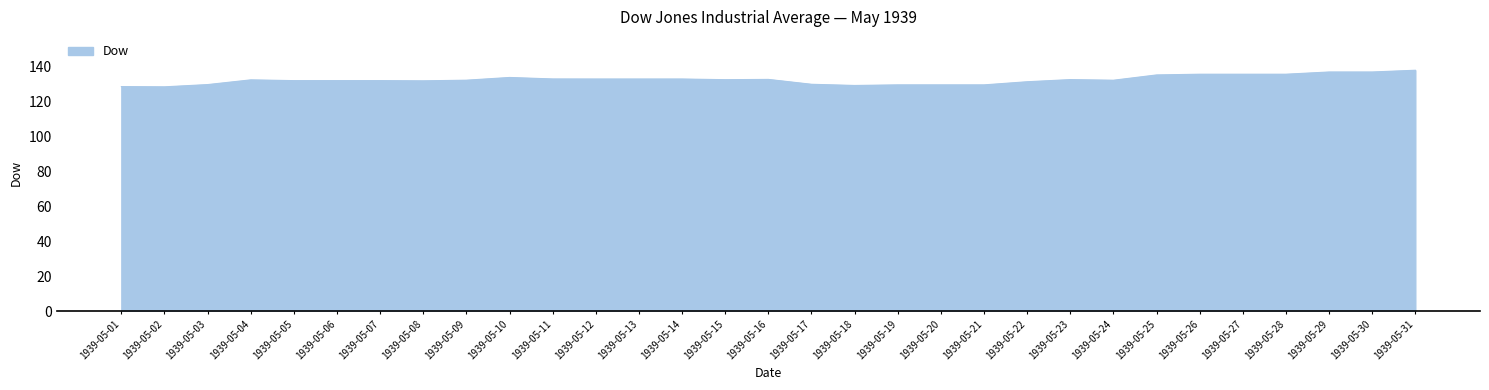

What is the ratio of the value at 1939-05-20 to the value at 1939-05-28?

1.0